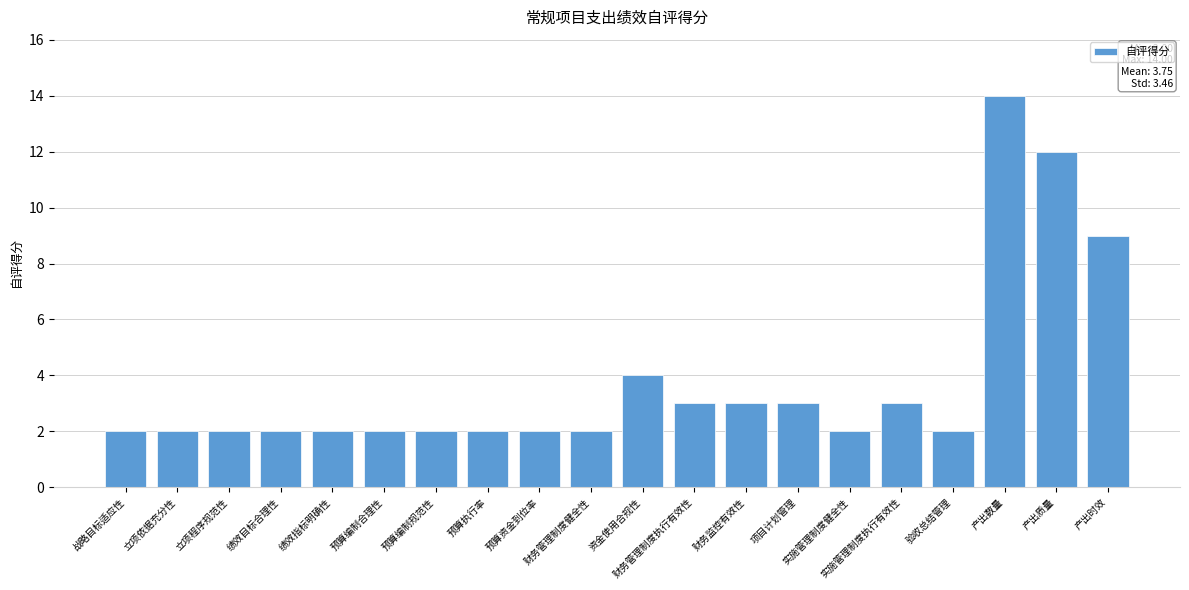

Reading left to right, extract all data points from this chart.

2	2	2	2	2	2	2	2	2	2	4	3	3	3	2	3	2	14	12	9